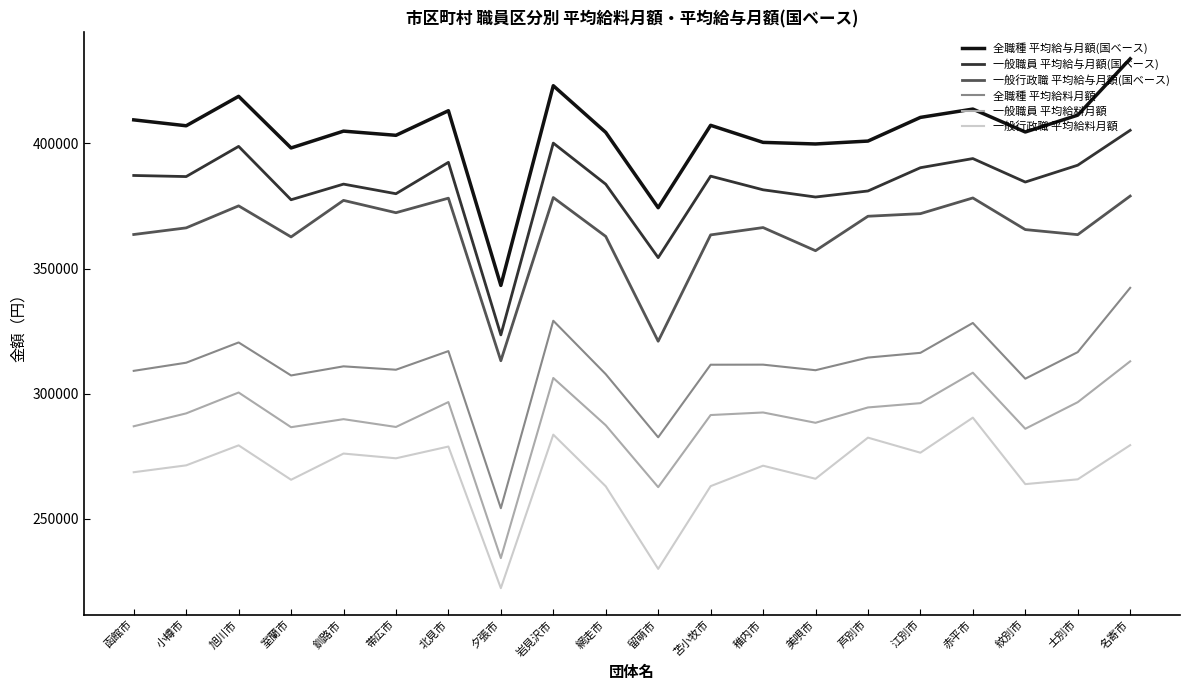

Is this an area chart (filled region under the line)?

No